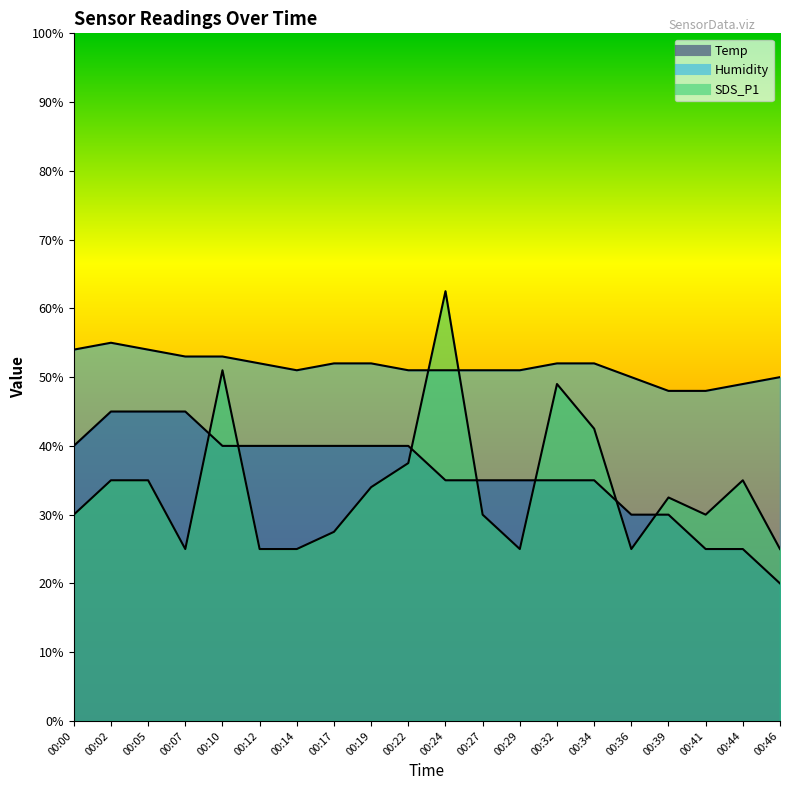

True or false: Temp and Humidity cross at least once.

False